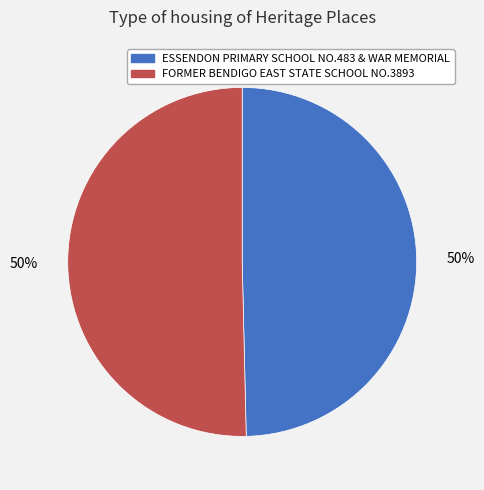

Combined, do FORMER BENDIGO EAST STATE SCHOOL NO.3893 and ESSENDON PRIMARY SCHOOL NO.483 & WAR MEMORIAL account for over 50%?

Yes